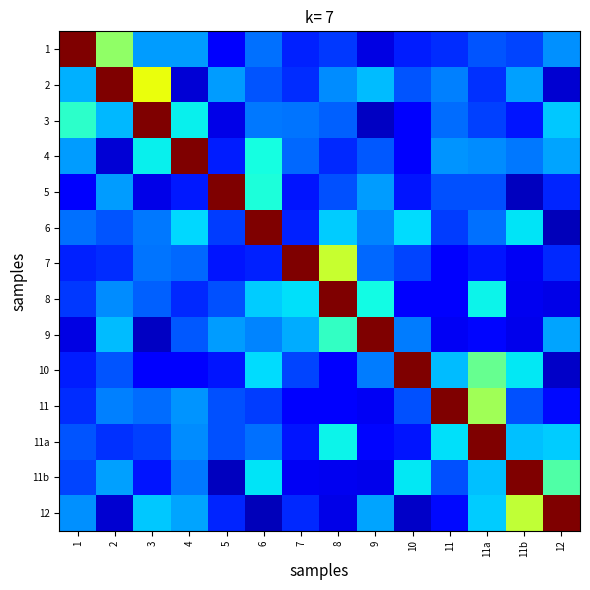

What is the total value across all series at 4?

4.0